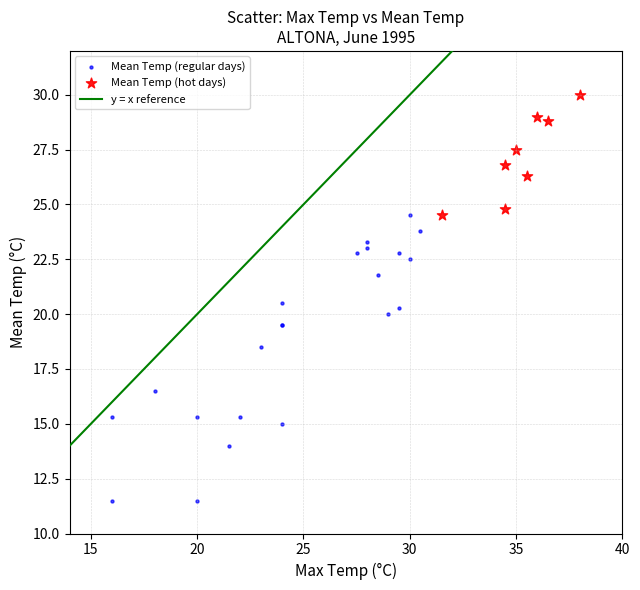

Which series contains the highest Y value?

Mean Temp (hot days)